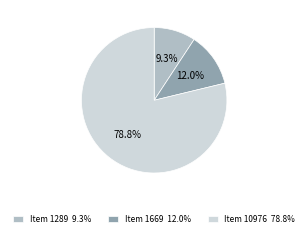

Rank the categories by value from lowest to highest.

Item 1289 9.3%, Item 1669 12.0%, Item 10976 78.8%